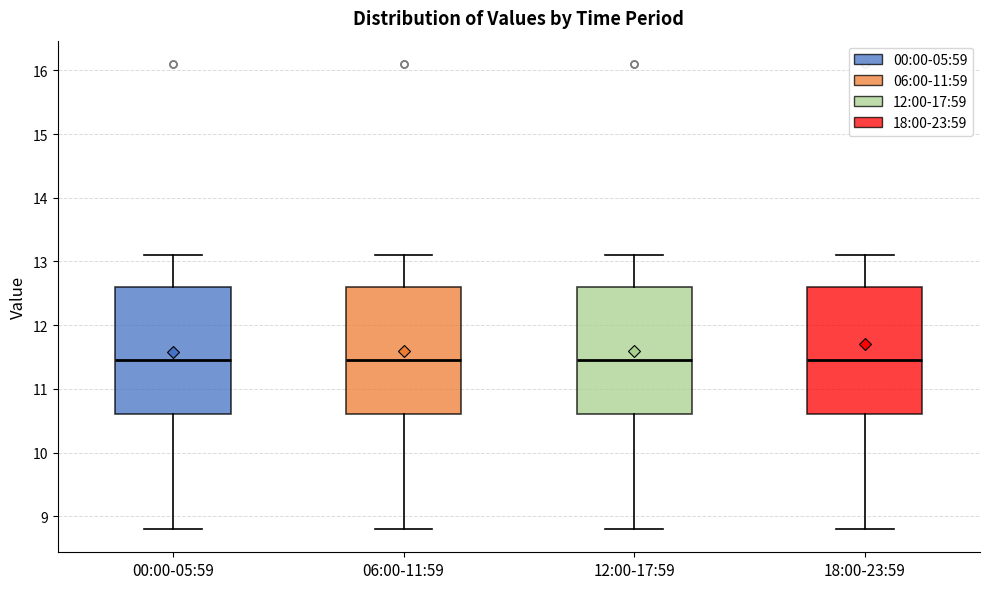

Reading left to right, transcribe this box plot: for each box, give where its median line is, the range the box spans, and where its two whiskers end, as read against the y-axis. The values are not printed on the chart, so give them approximately, as read against the axis.

00:00-05:59: median 11.5, box 10.6 to 12.6, whiskers 8.8 to 13.1
06:00-11:59: median 11.5, box 10.6 to 12.6, whiskers 8.8 to 13.1
12:00-17:59: median 11.5, box 10.6 to 12.6, whiskers 8.8 to 13.1
18:00-23:59: median 11.5, box 10.6 to 12.6, whiskers 8.8 to 13.1